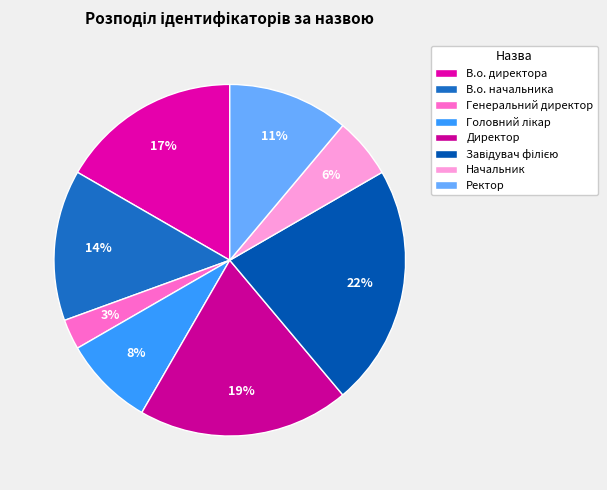

Is В.о. начальника the majority of the pie?

No